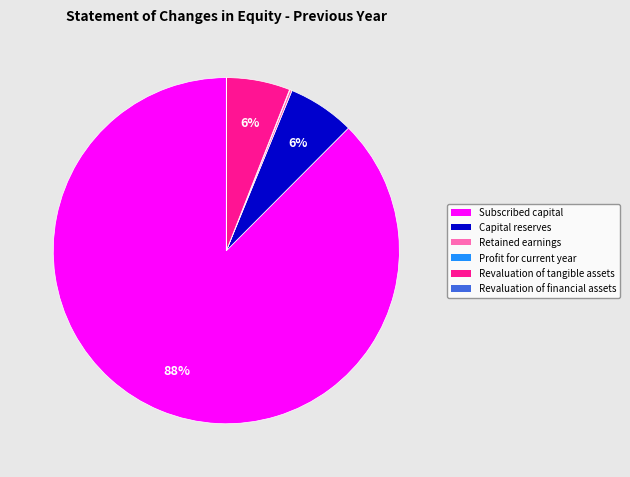

Is there a majority slice in this chart?

Yes